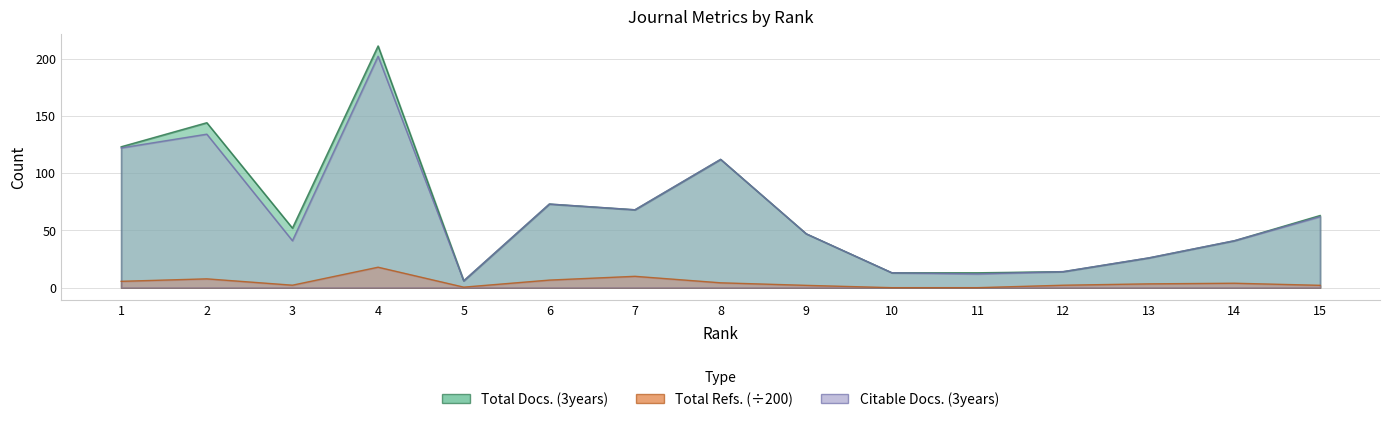

At which label does Total Docs. (3years) first exceed 52?

1